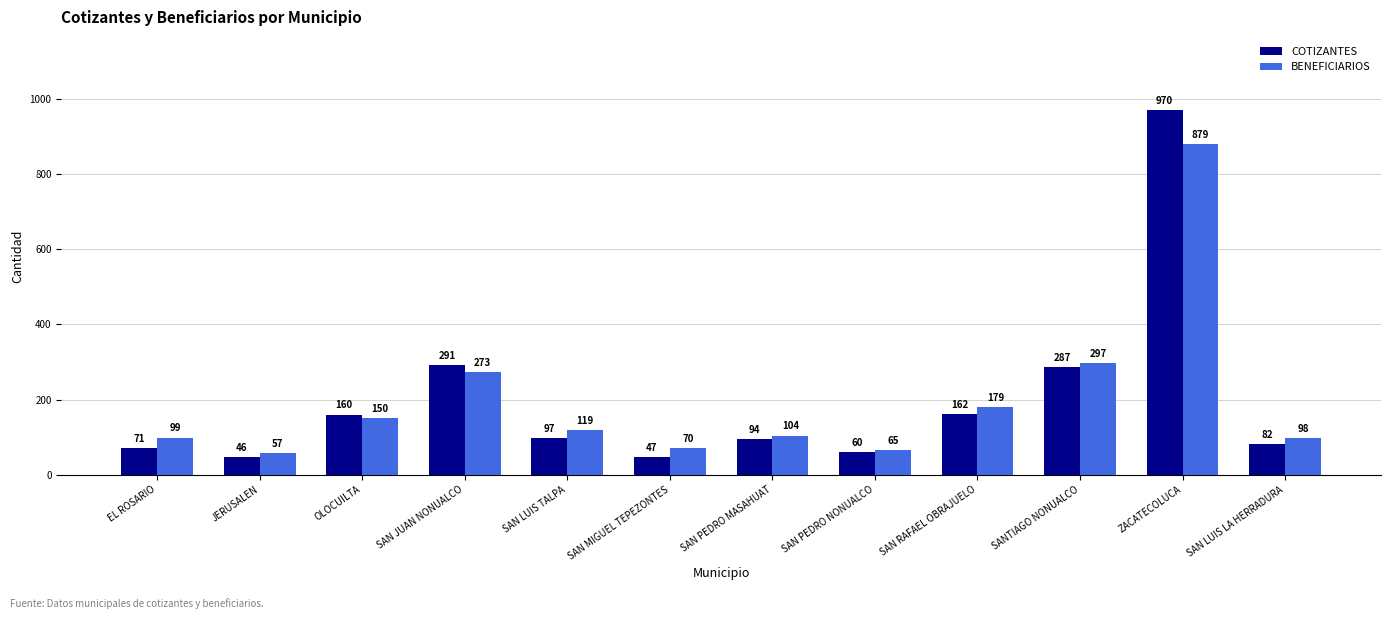

At which category is the sum across all series the highest?

ZACATECOLUCA